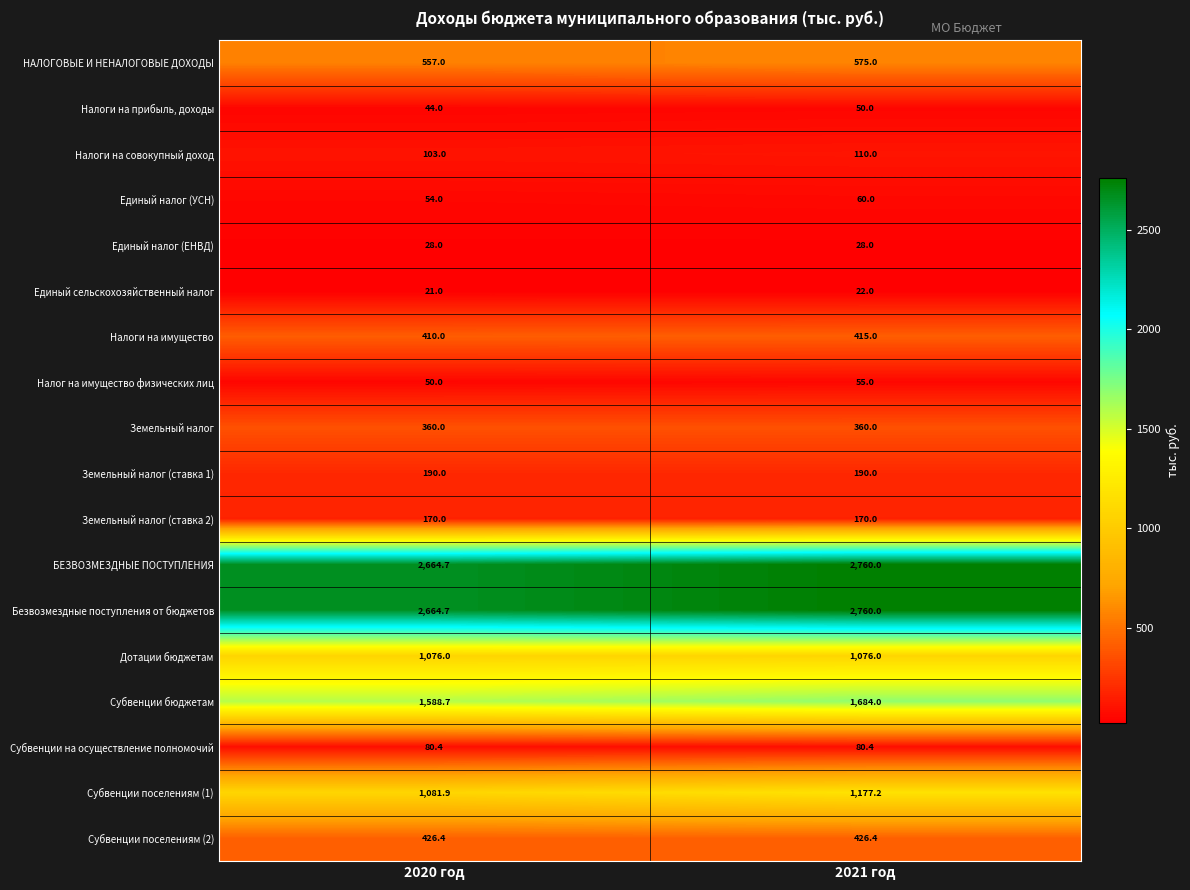

What is the difference between the maximum and minimum values in the Единый налог (УСН) series?

6.0